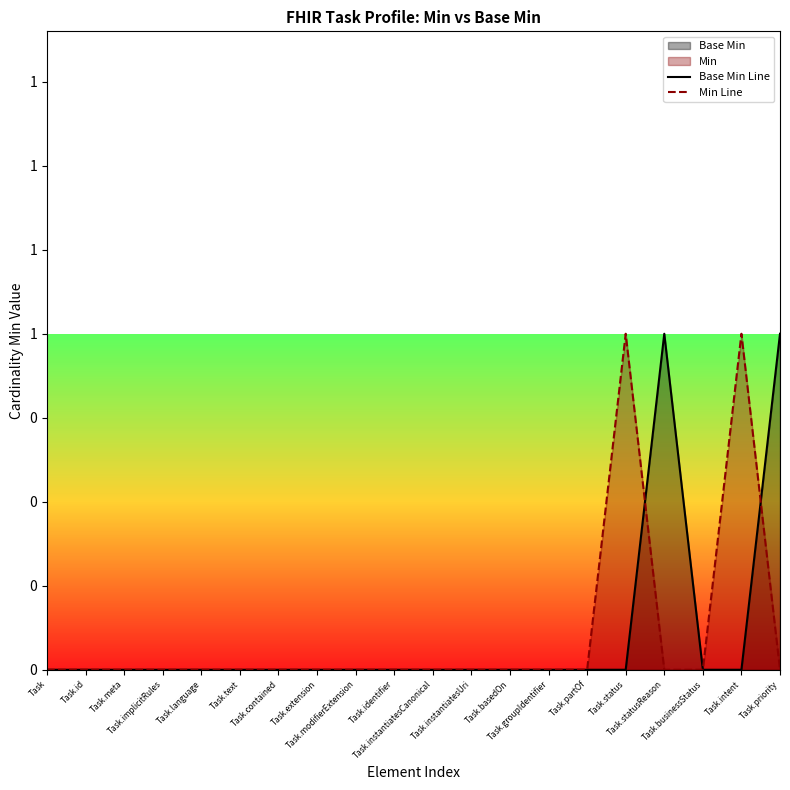

The Base Min Line series shows -1 at Task.extension. True or false?

False